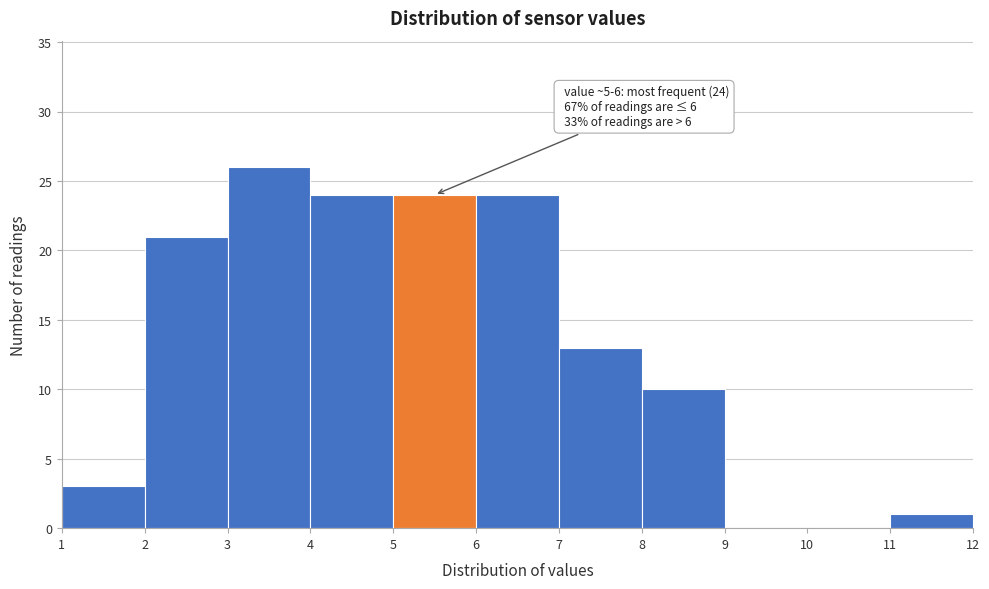

Over which range of the x-axis is the bar tallest?

3 to 4